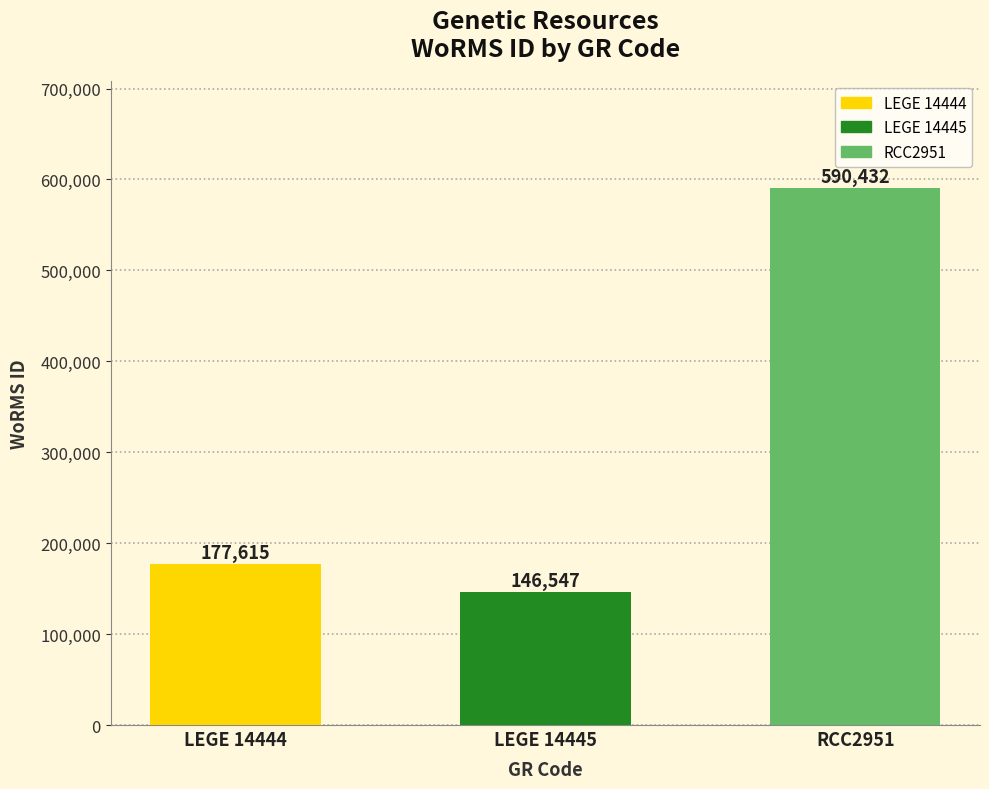

Rank the categories by value from highest to lowest.

RCC2951, LEGE 14444, LEGE 14445